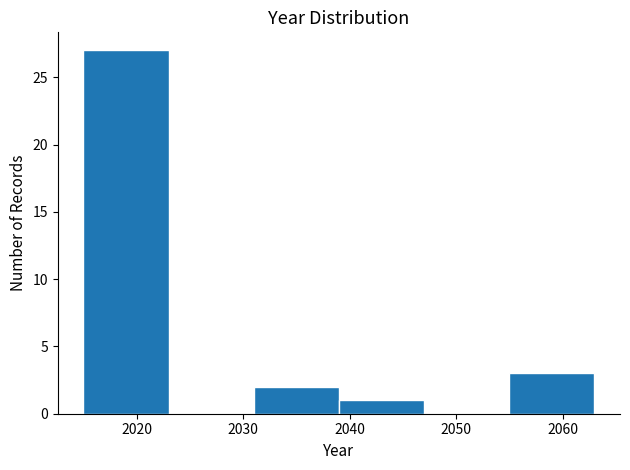

Reading left to right, list every bar in this chart as the range it spans on the x-axis followed by its height. The values are not printed on the chart, so give them approximately, as read against the axis.

2015 to 2023: 27
2023 to 2031: 0
2031 to 2039: 2
2039 to 2047: 1
2047 to 2055: 0
2055 to 2063: 3